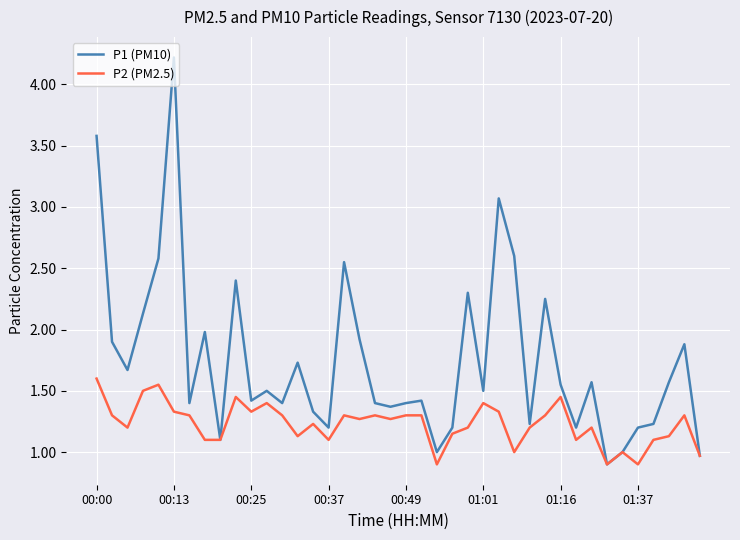

Which series has the largest total across all categories?

P1 (PM10)